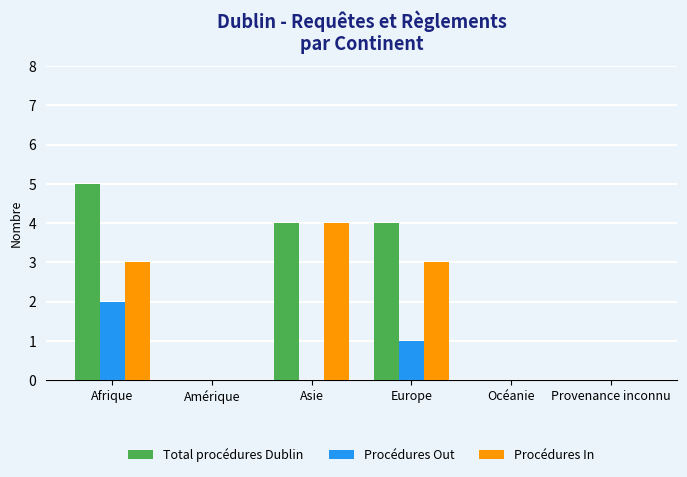

At which category is the sum across all series the highest?

Afrique